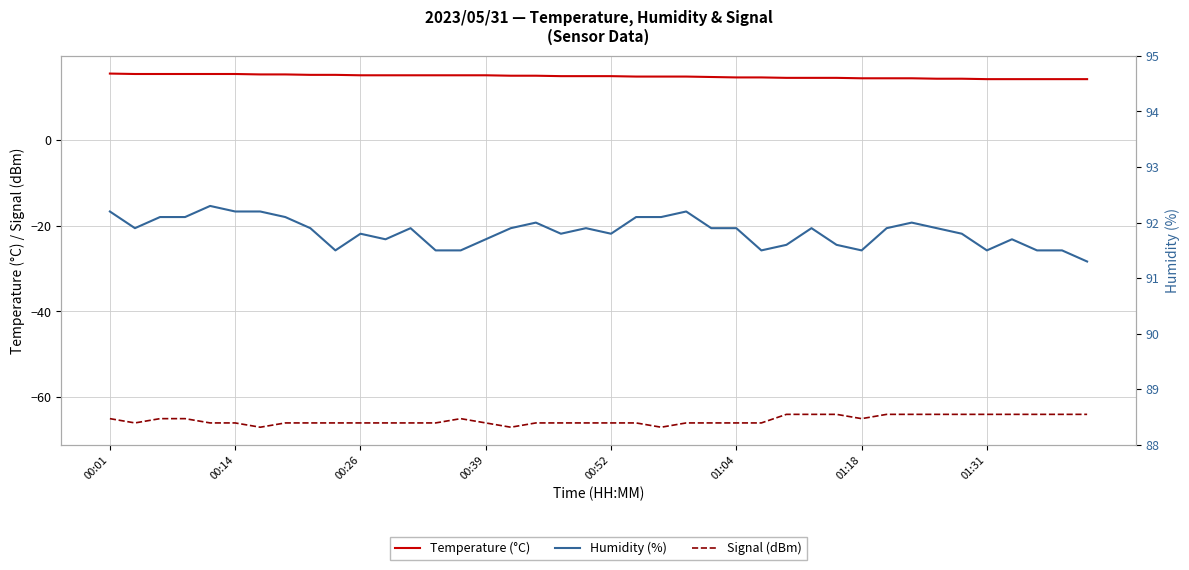

True or false: Temperature (°C) and Signal (dBm) intersect in this chart.

False